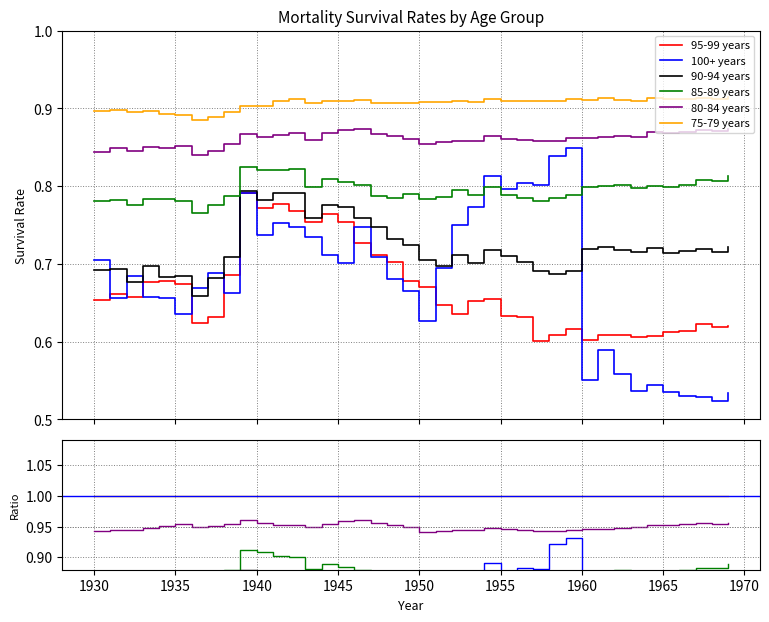

Is it true that 80-84 years equals 1.3 at 21?

False